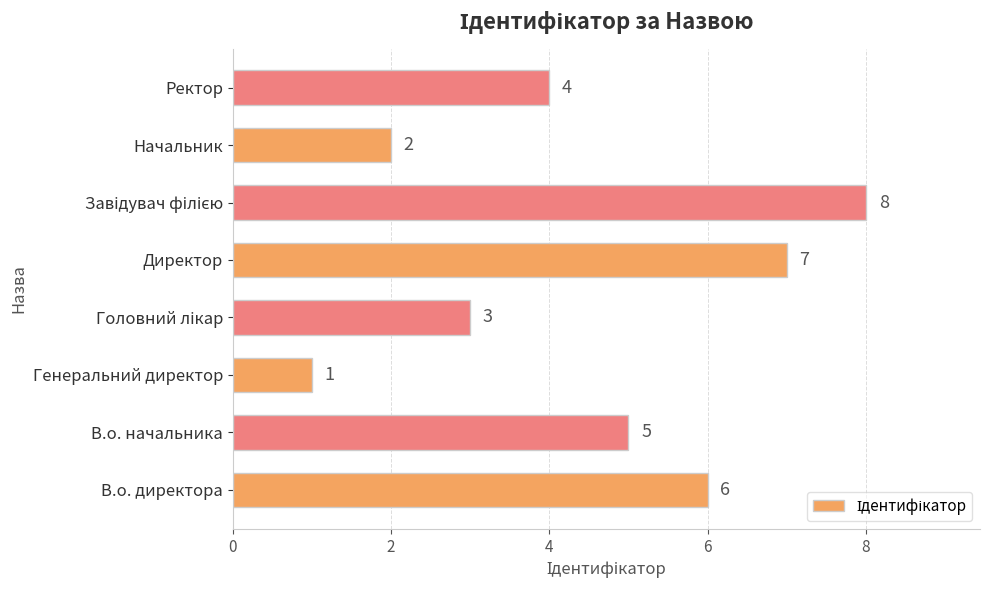

Between В.о. начальника and Директор, which is larger?

Директор